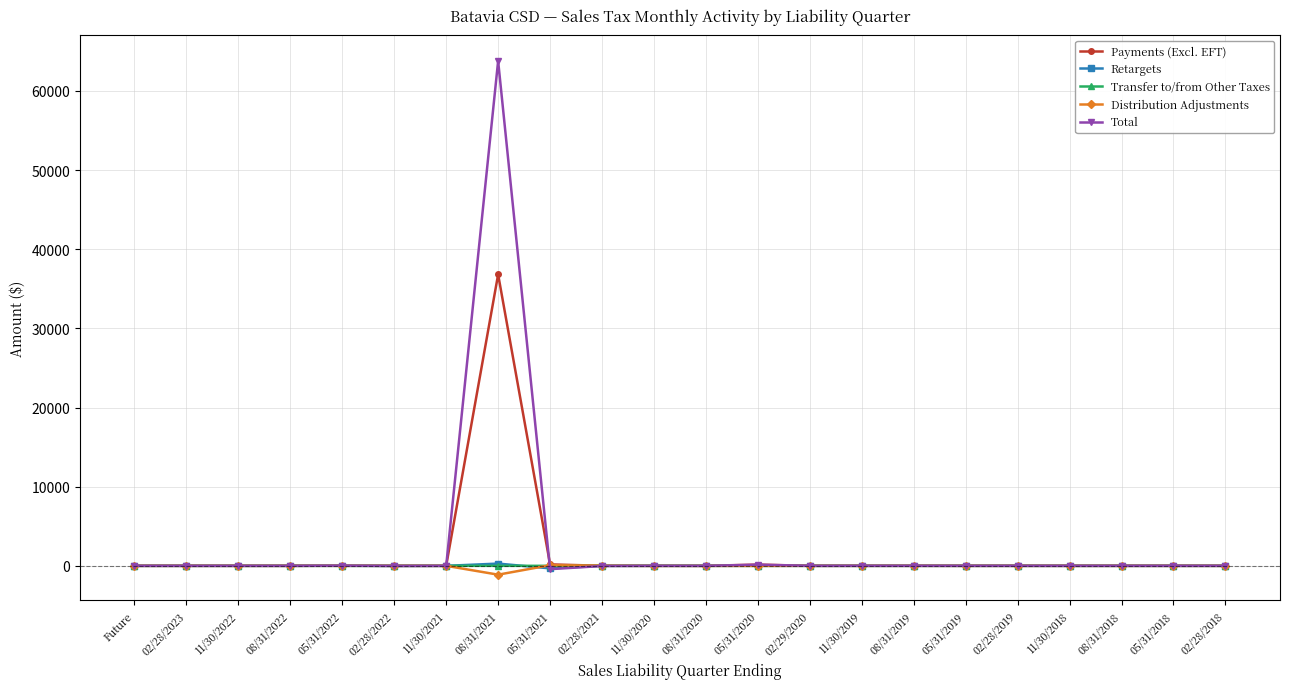

What is the value of the Payments (Excl. EFT) point at the 10th from the left?

5.6